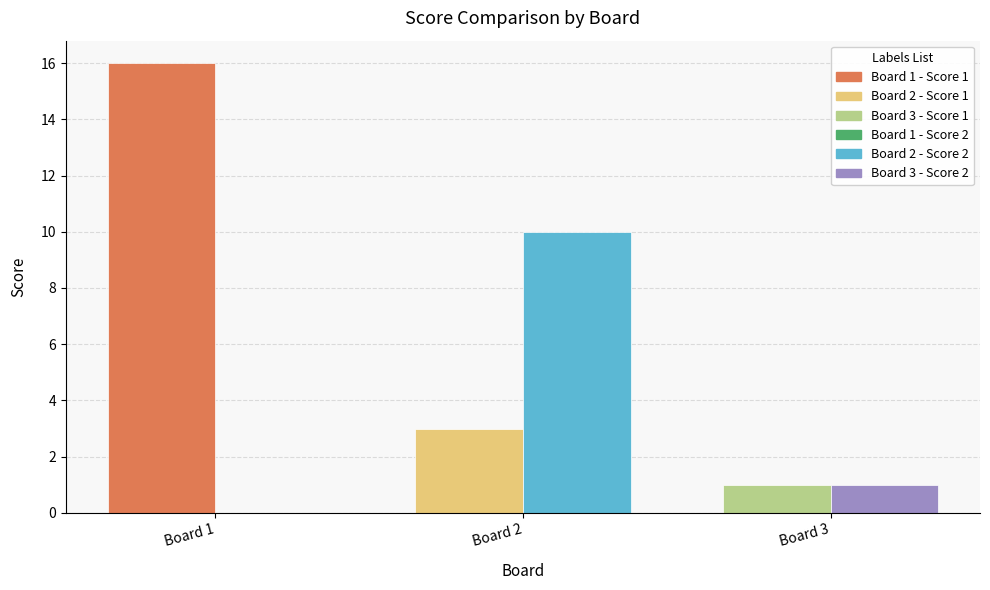

How many groups of bars are there?

3